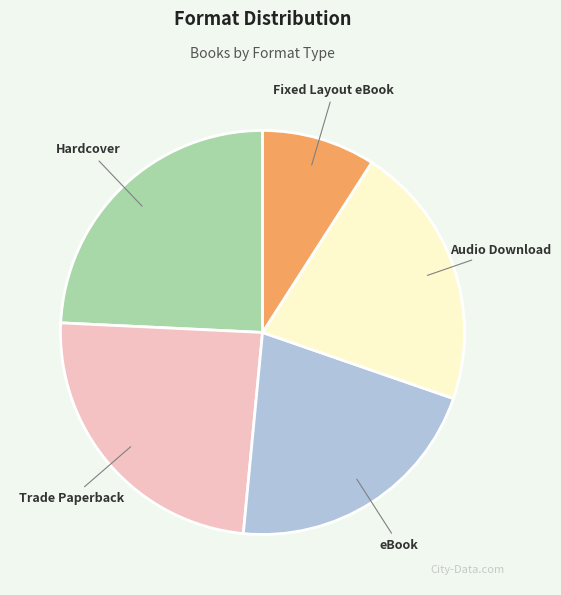

Is there any slice that represents more than half of the pie?

No